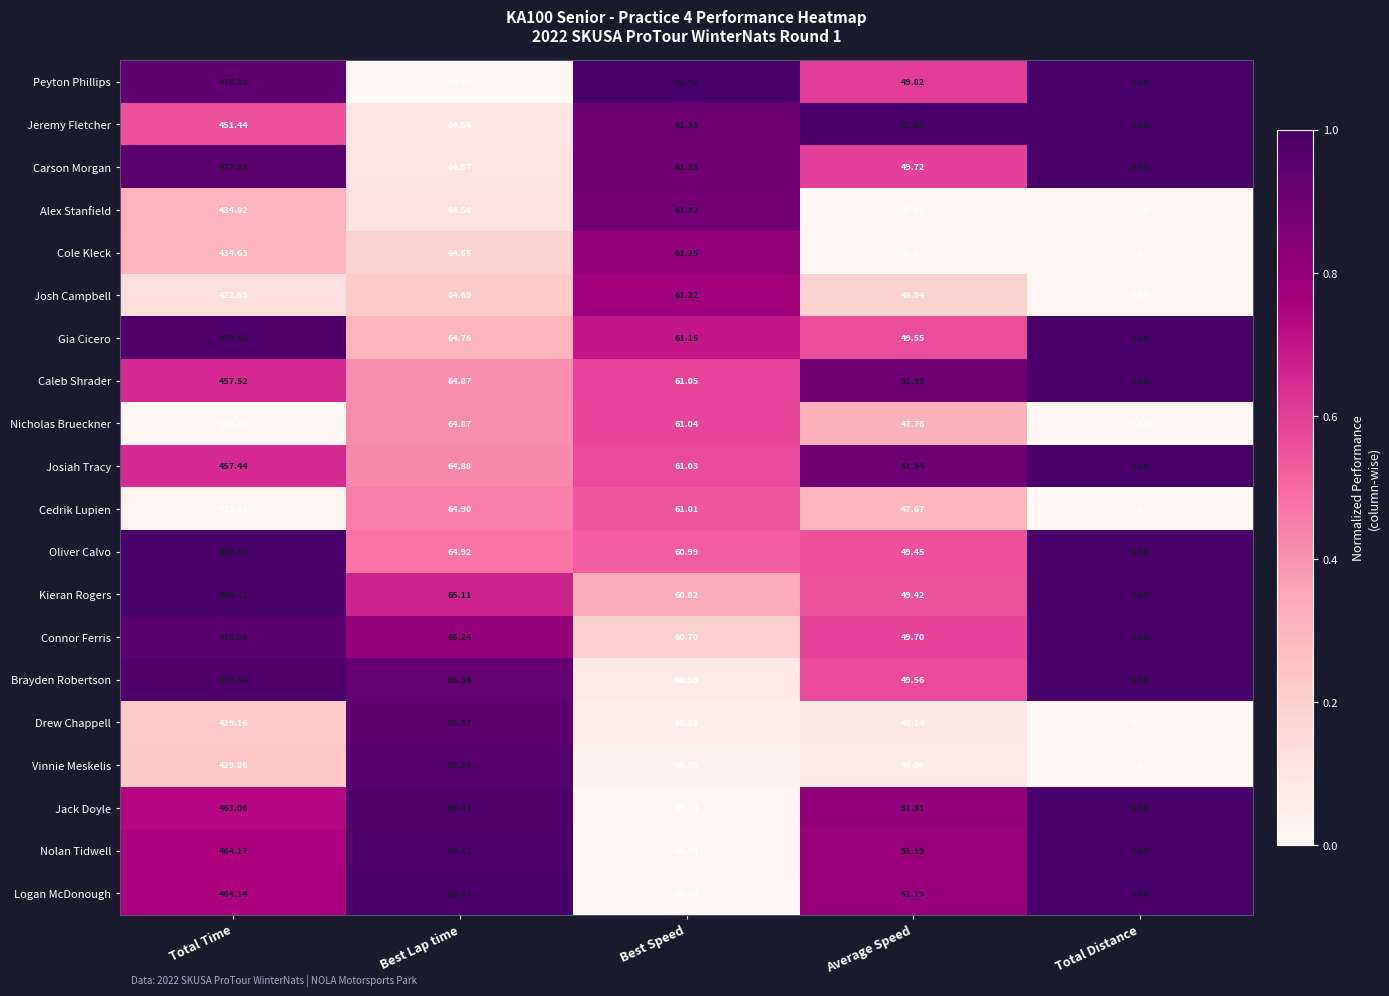

Where is Cedrik Lupien nearest to the value 210?

Best Lap time